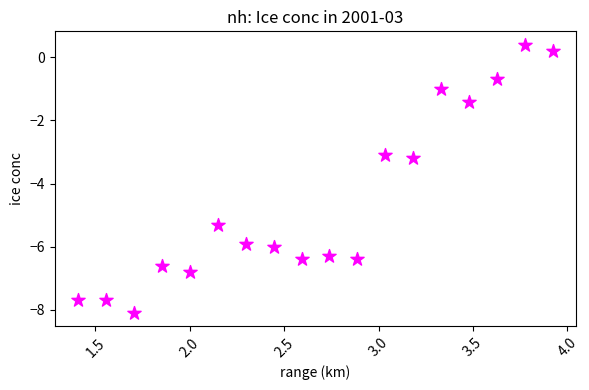

What is the range of X values (max minus min)?

2.5